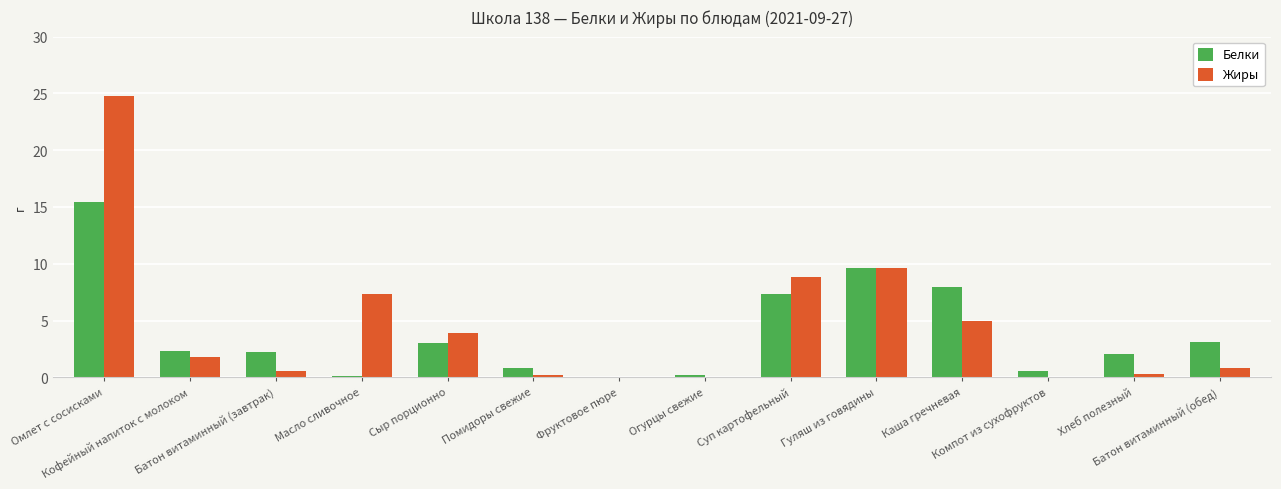

What value does the Жиры series have at Батон витаминный (обед)?

0.8